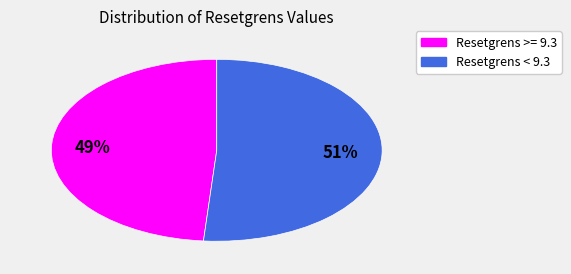

Count the number of slices in the pie.

2